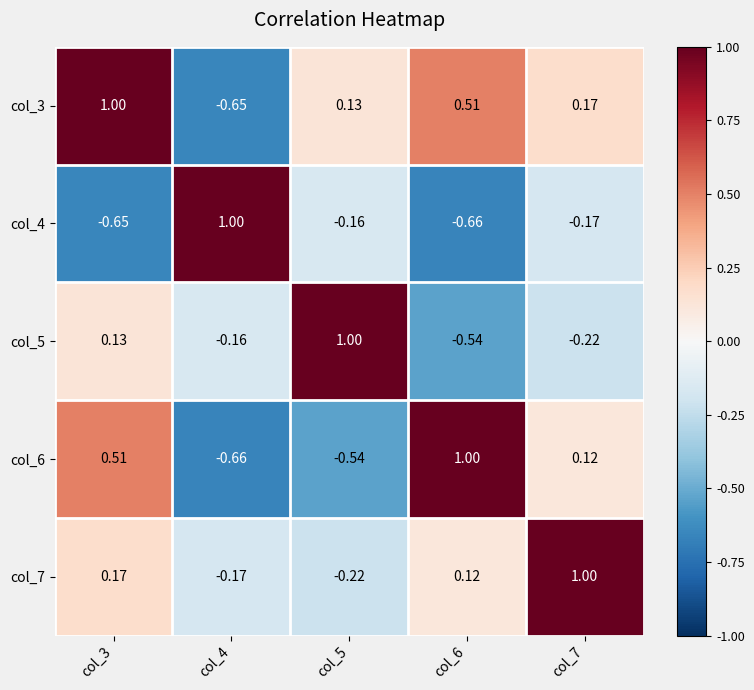

Which series changed the most between col_3 and col_6?

col_5